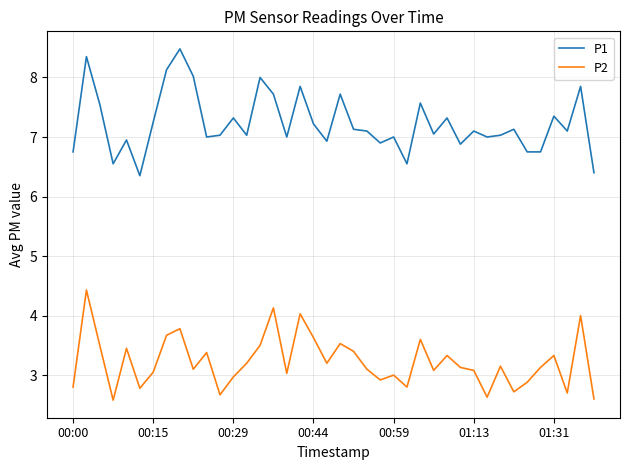

Which series has the largest total across all categories?

P1